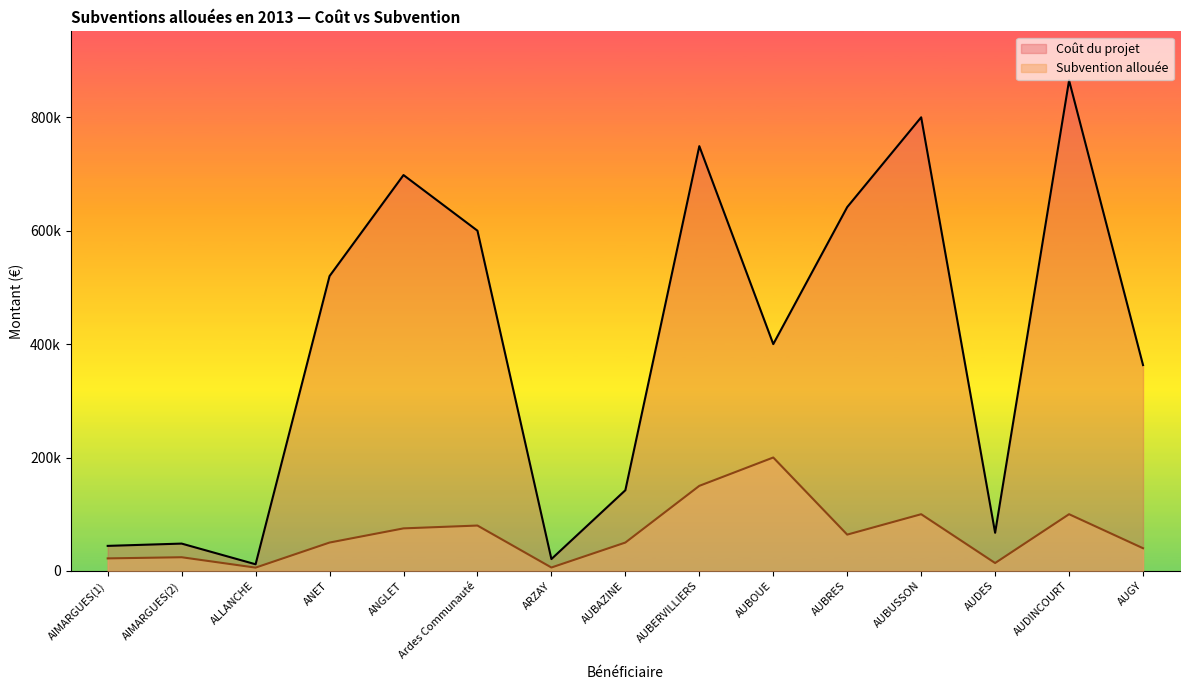

What position from the right is AUBUSSON?

4